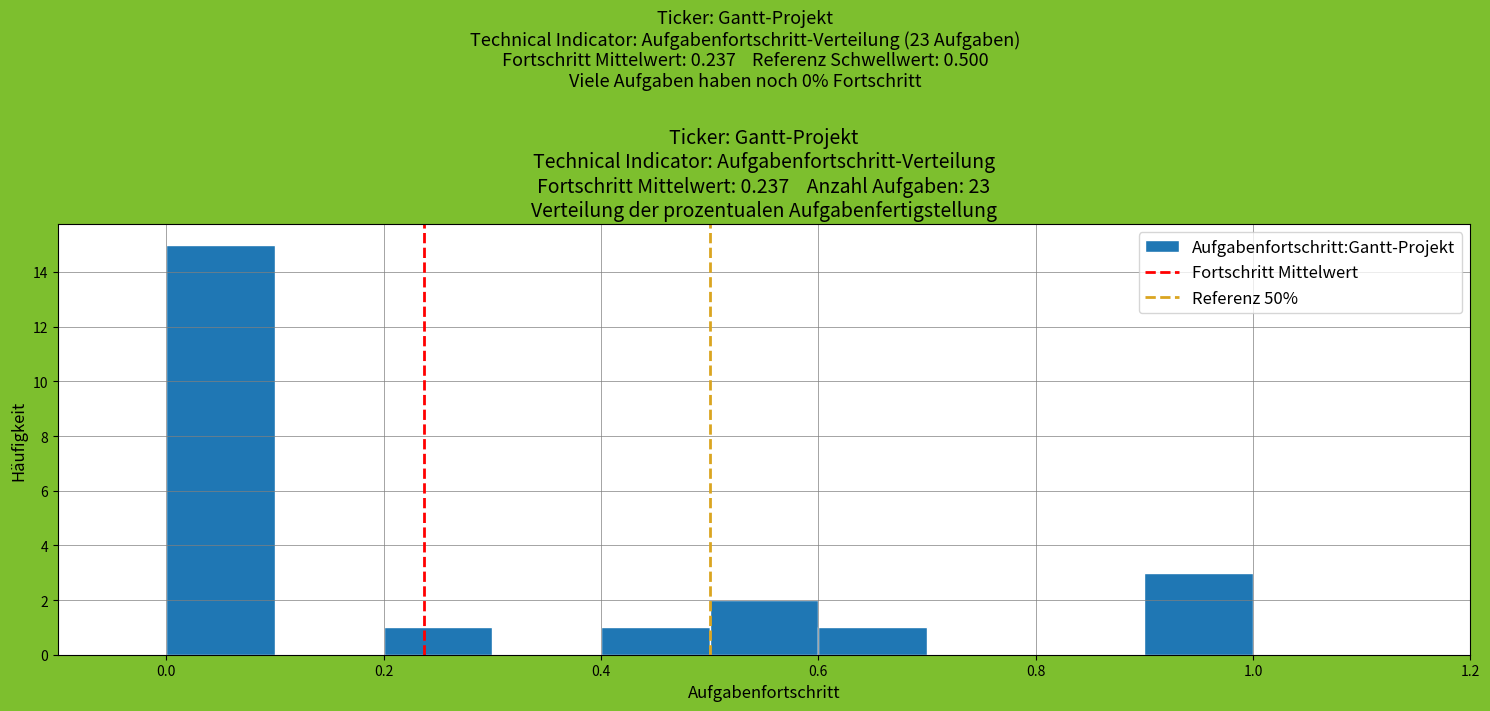

Reading left to right, list every bar in this chart as the range it spans on the x-axis followed by its height. The values are not printed on the chart, so give them approximately, as read against the axis.

0.0 to 0.1: 15
0.1 to 0.2: 0
0.2 to 0.3: 1
0.3 to 0.4: 0
0.4 to 0.5: 1
0.5 to 0.6: 2
0.6 to 0.7: 1
0.7 to 0.8: 0
0.8 to 0.9: 0
0.9 to 1.0: 3